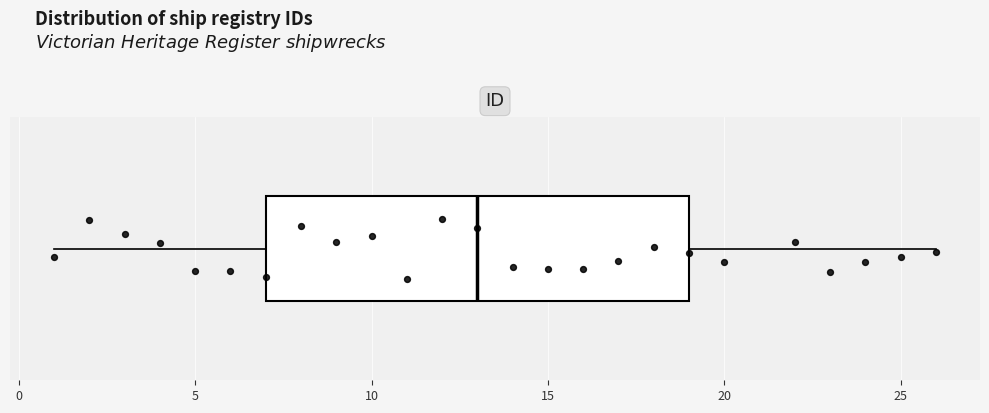

Where is the right edge of the box on the x-axis? The values are not printed on the chart, so give them approximately, as read against the axis.

19